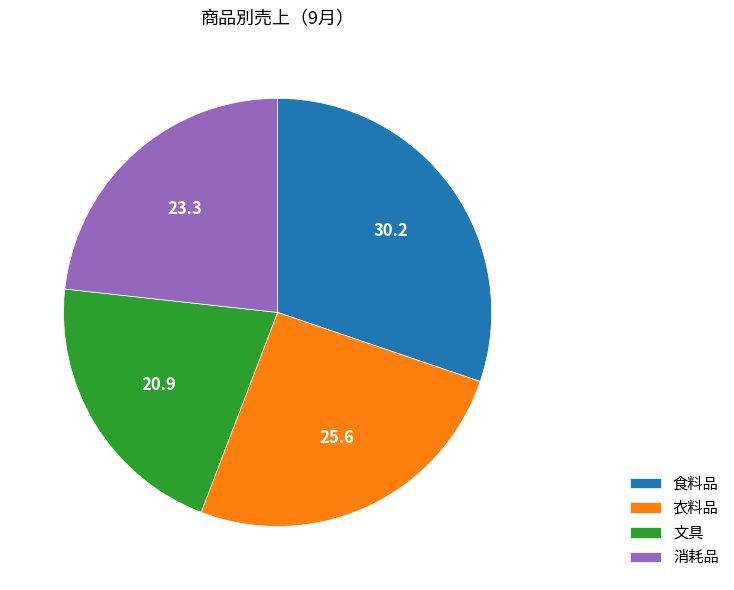

Does any single category account for the majority?

No